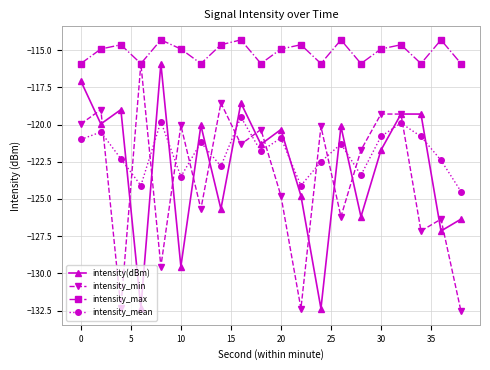

What is the highest value of the intensity(dBm) series?

-115.9